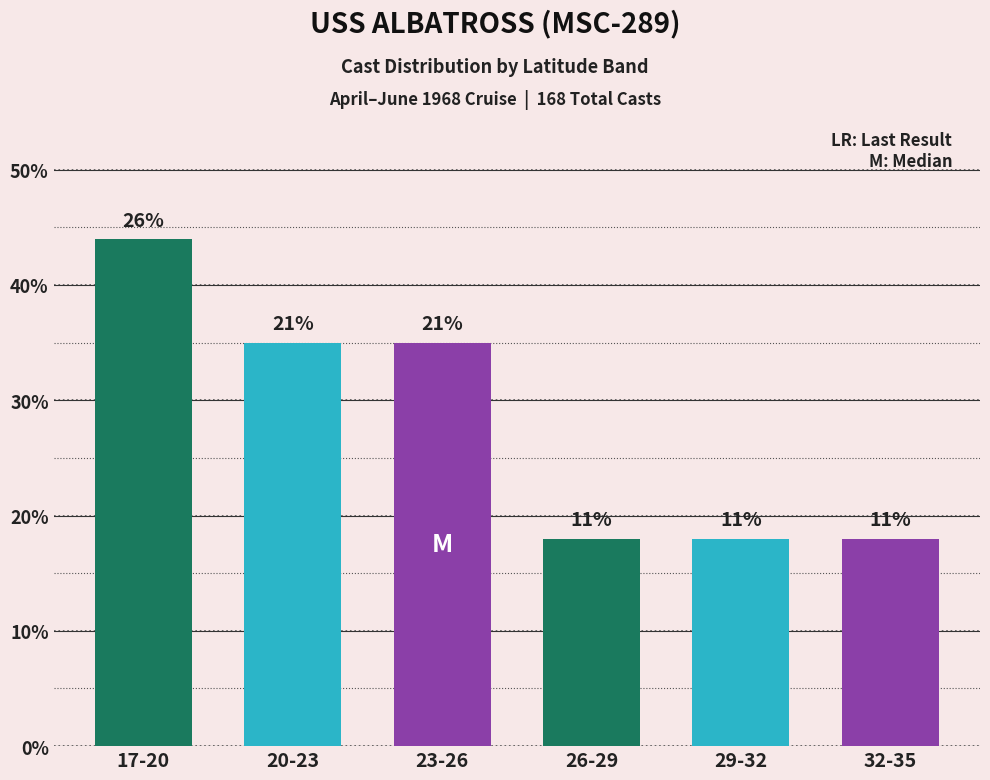

Reading left to right, list all the values displayed in this chart.

17-20=44	20-23=35	23-26=35	26-29=18	29-32=18	32-35=18